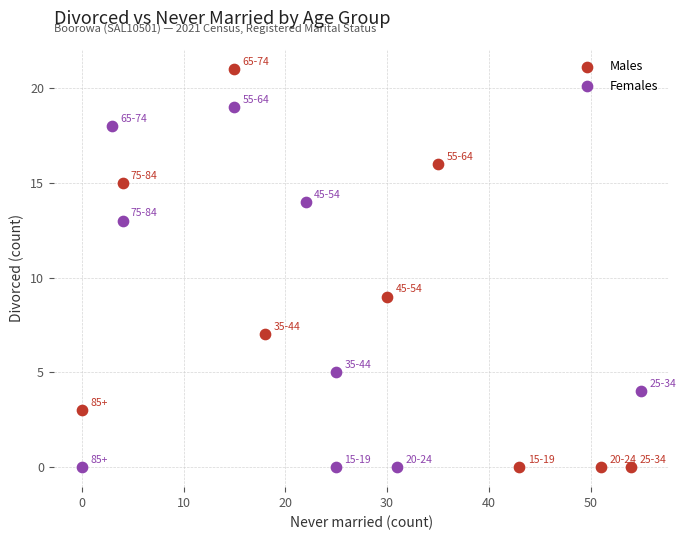

Which series has the largest Y range (max minus min)?

Males